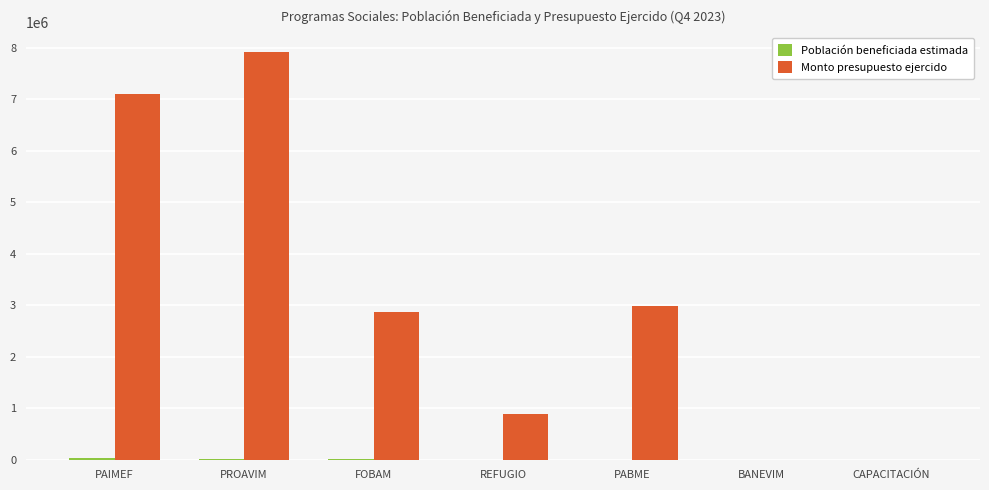

The value of Monto presupuesto ejercido at PROAVIM is 12248018. True or false?

False